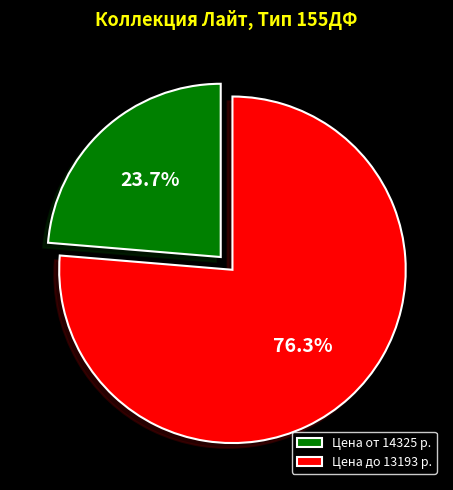

What is the total percentage of Цена до 13193 р. and Цена от 14325 р.?

100.0%